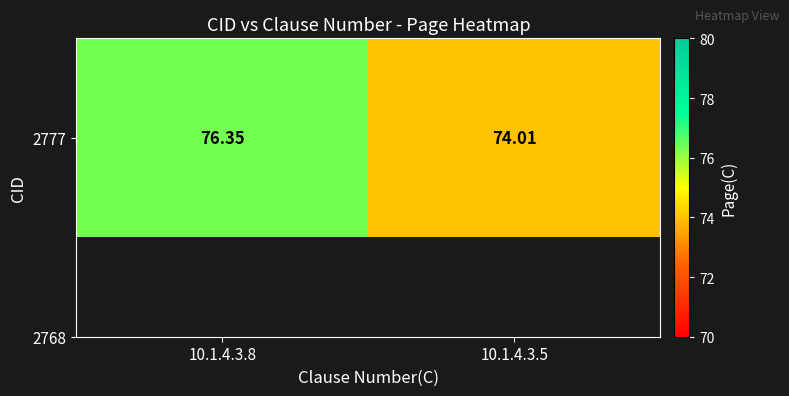

Count the number of data series in this chart.

1